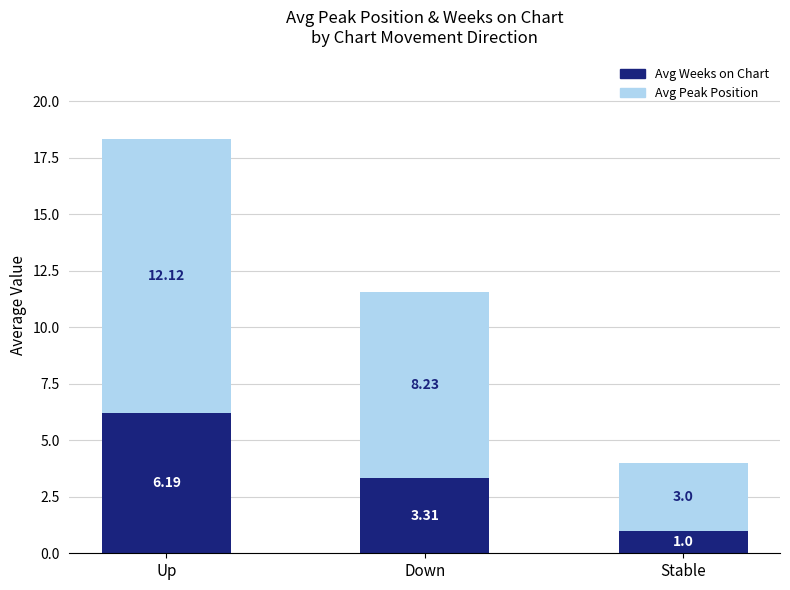

At which category is the sum across all series the highest?

Up